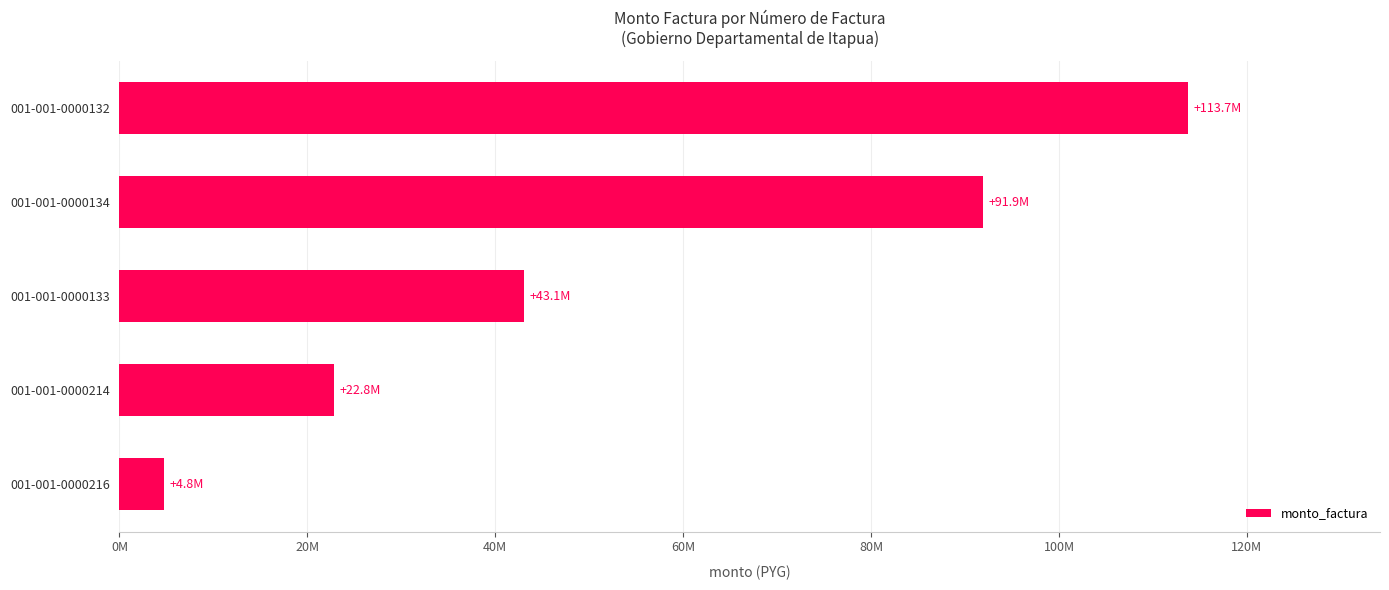

List the labels in order of value, smallest first.

001-001-0000216, 001-001-0000214, 001-001-0000133, 001-001-0000134, 001-001-0000132